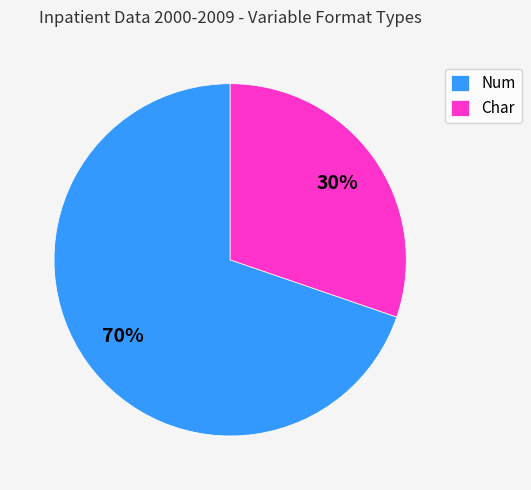

Is it true that Num is 76% of the pie?

False